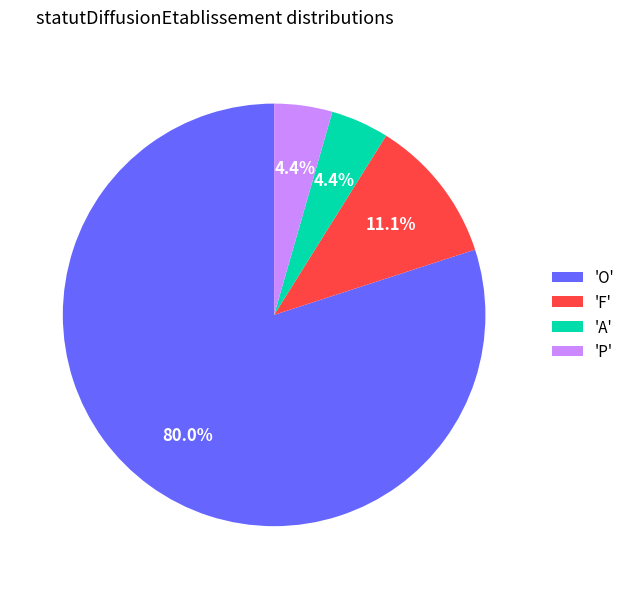

What is the largest slice in the pie chart?

'O'